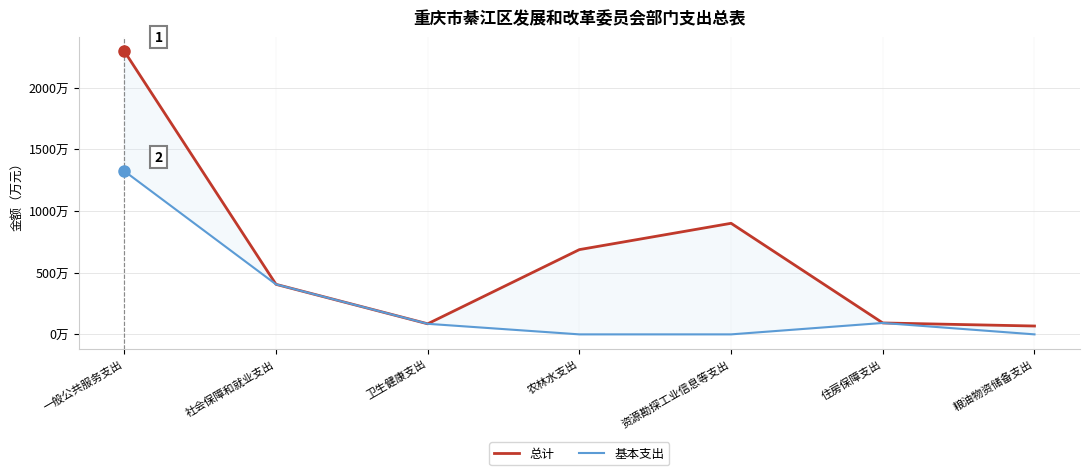

What position from the right is 社会保障和就业支出?

6